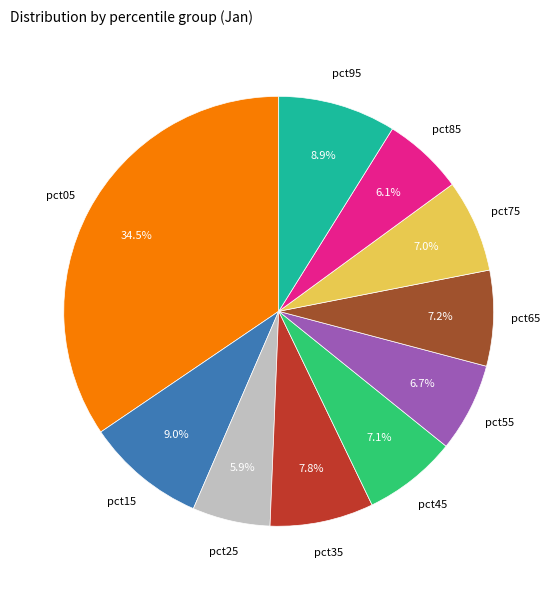

Is there any slice that represents more than half of the pie?

No